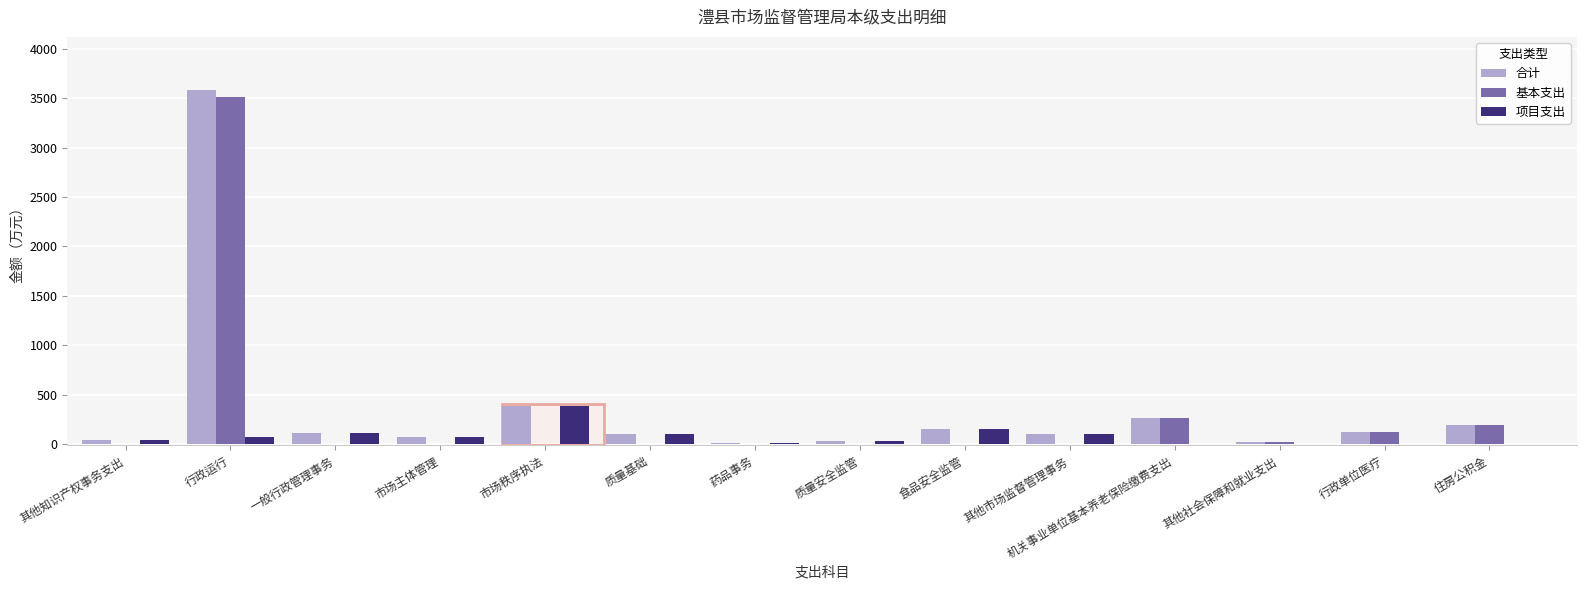

Which label corresponds to the largest value in the chart?

行政运行